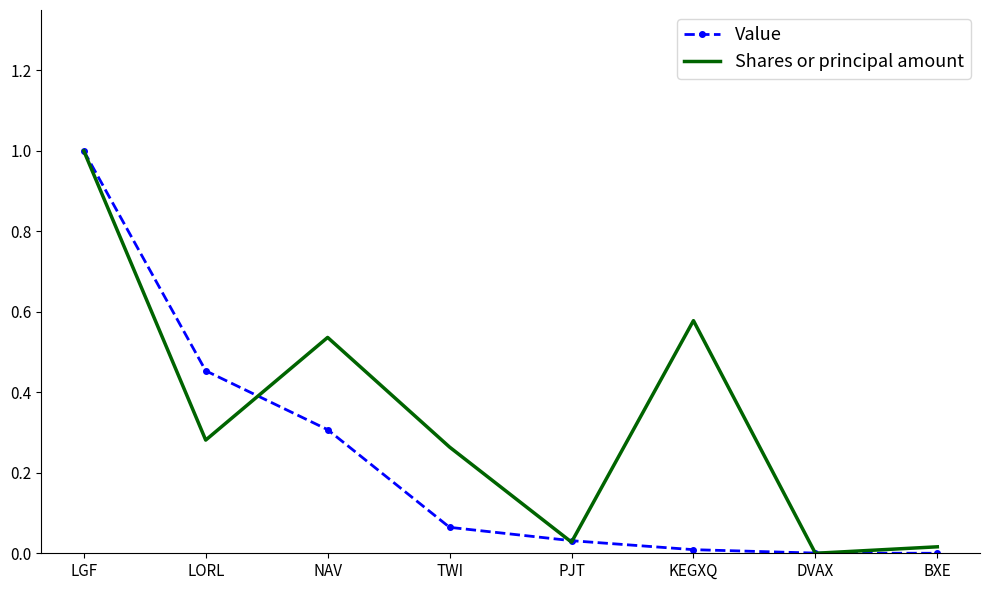

How many distinct data groups are displayed?

2